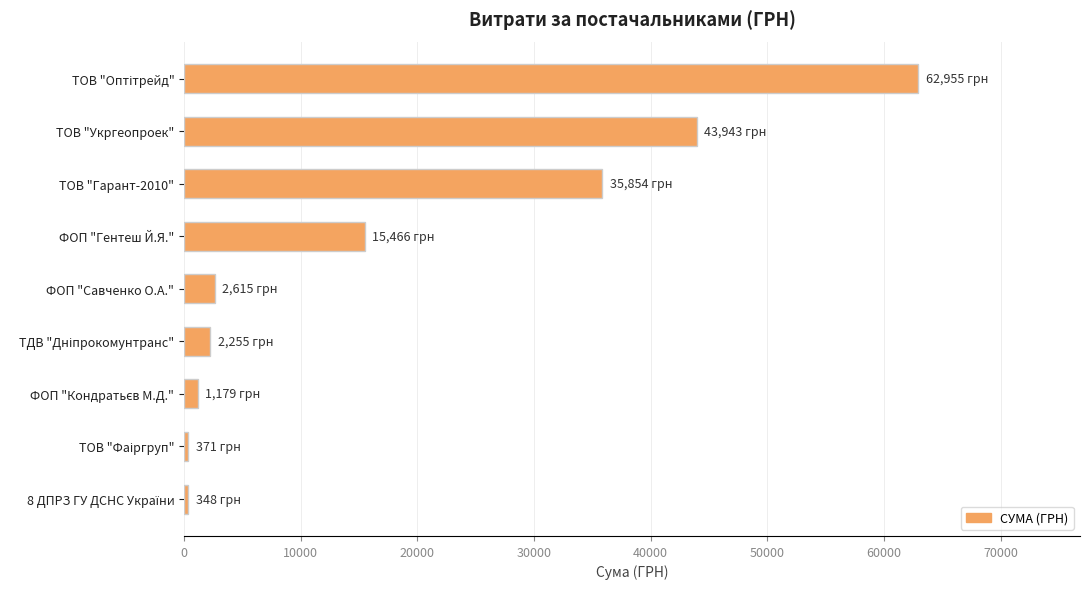

Read the value at ФОП "Гентеш Й.Я.".

15466.0